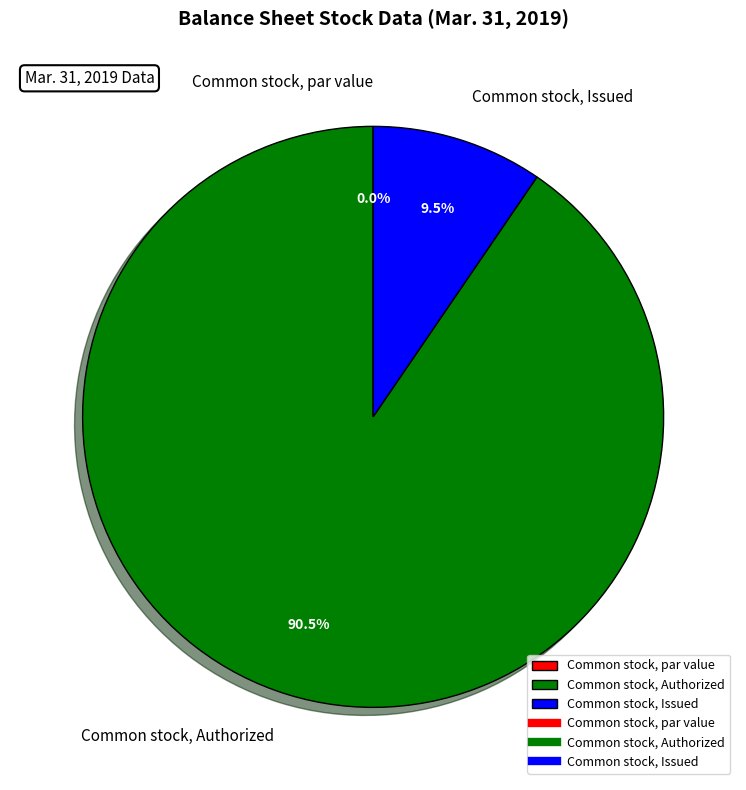

True or false: Common stock, Authorized accounts for 76% of the total.

False